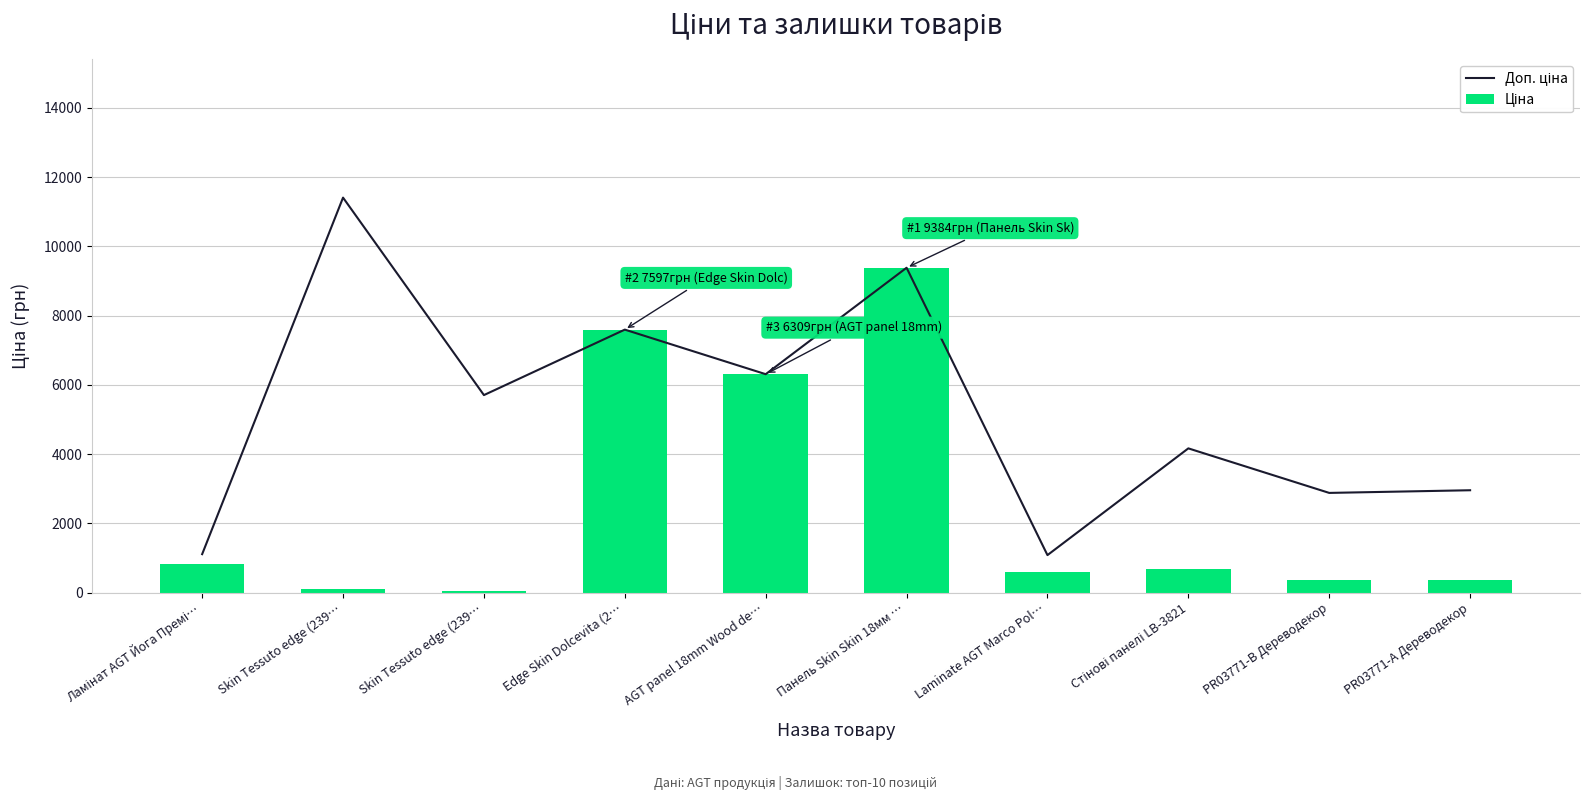

What is the sum of all Доп. ціна values?

52595.2